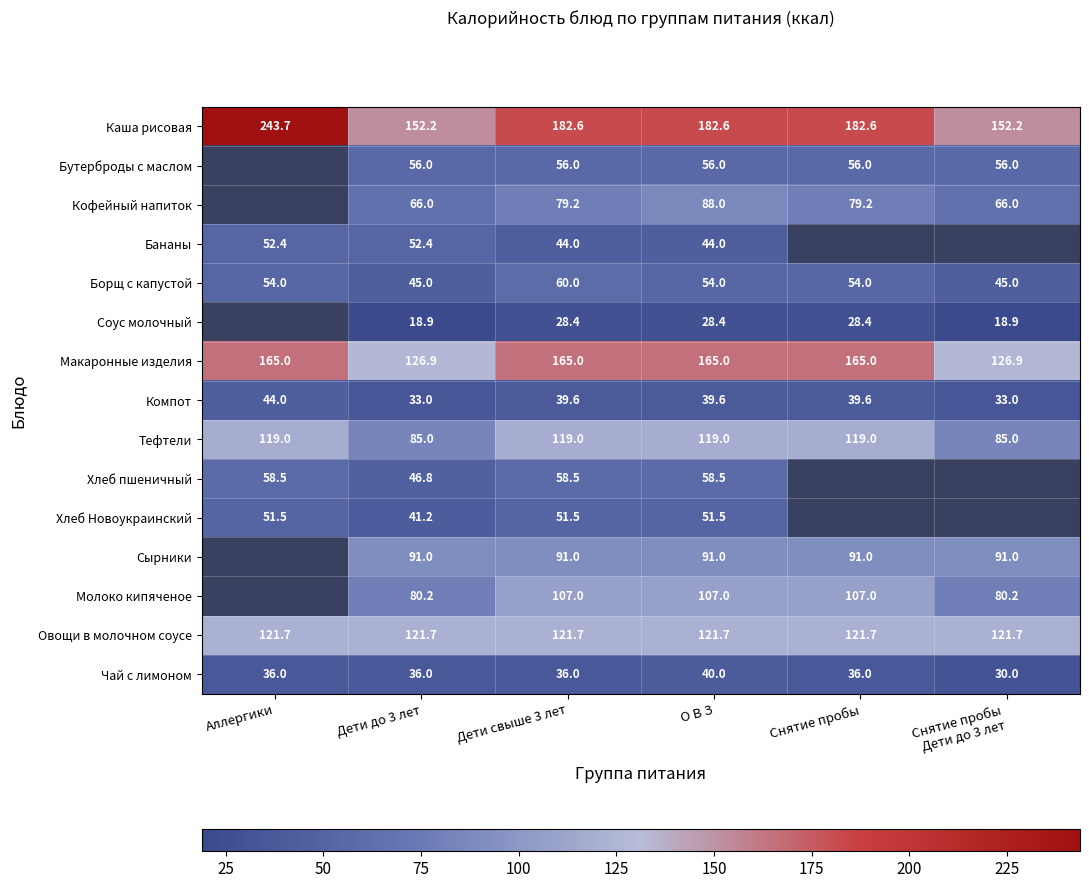

Between Дети свыше 3 лет and О В З, which series saw the biggest shift?

Кофейный напиток